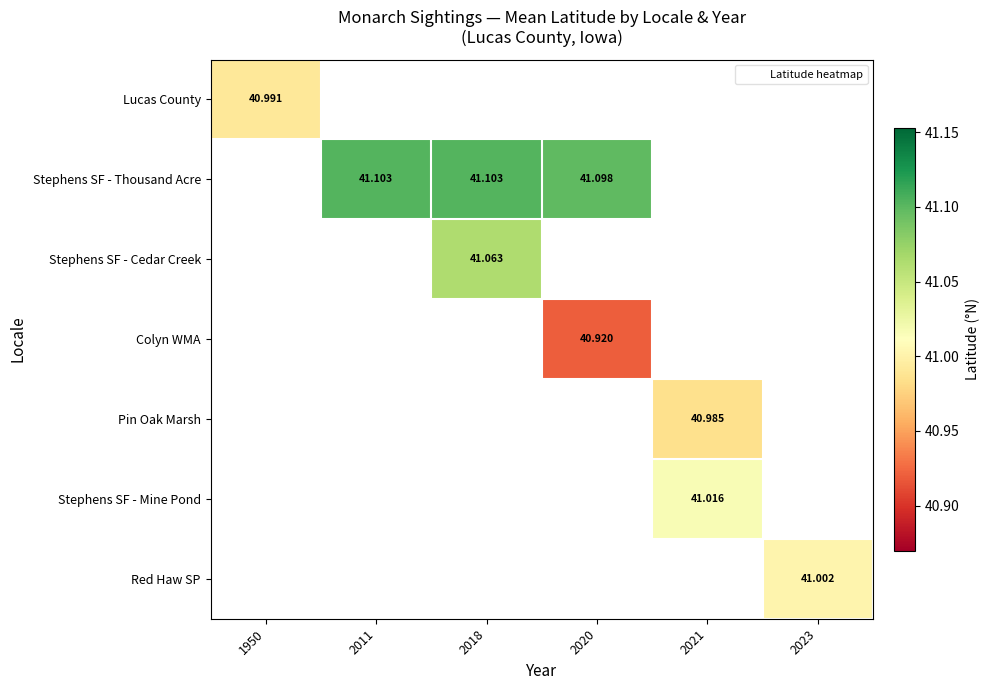

What is the minimum value shown in the chart?

40.9